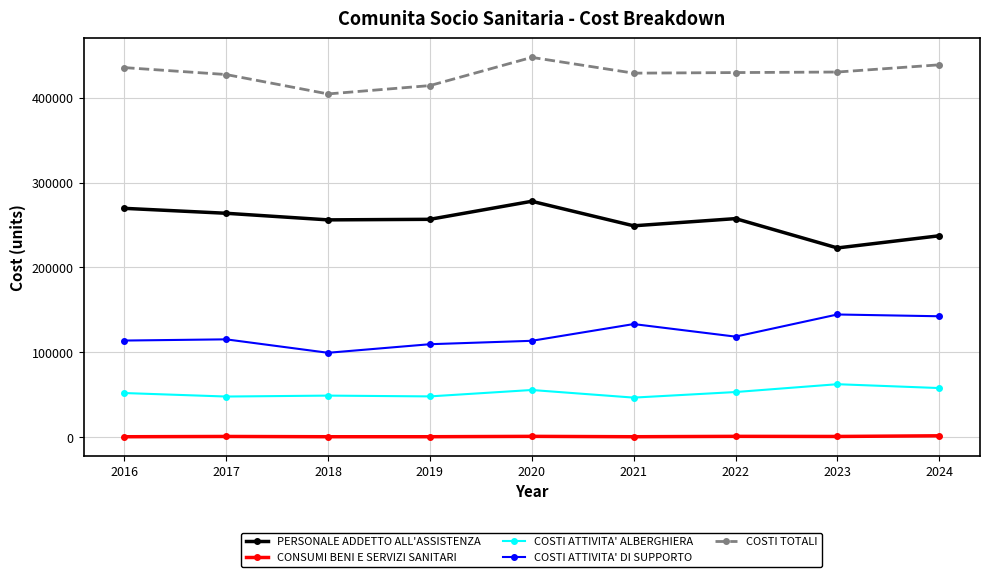

True or false: COSTI TOTALI and PERSONALE ADDETTO ALL'ASSISTENZA intersect in this chart.

False